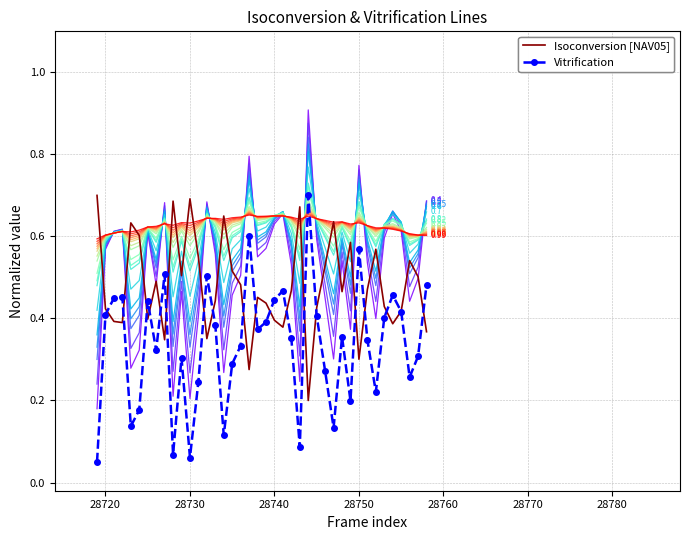

Is the value of Vitrification at 39 greater than the value of Isoconversion [NAV05] at 28730?

Yes